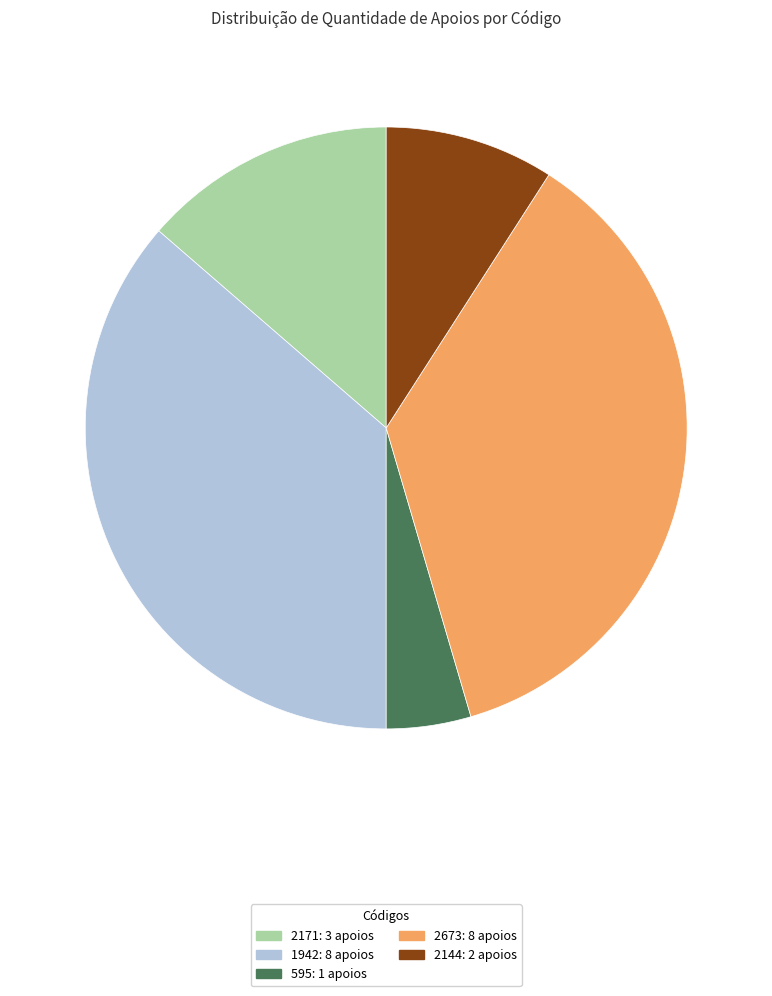

The 1942 slice represents 31% of the pie. True or false?

False